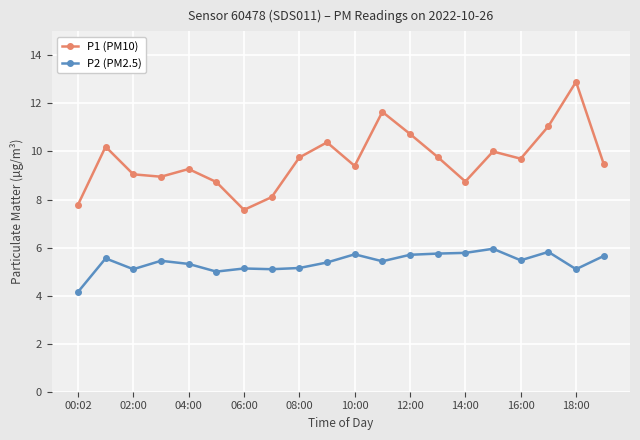

What is the difference between the maximum and minimum values in the P1 (PM10) series?

5.3